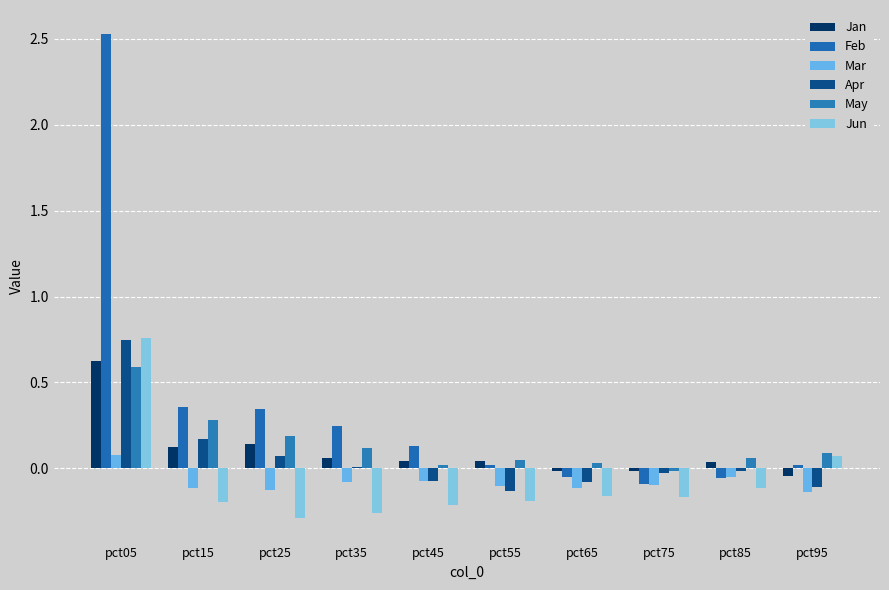

How many values in the Jan series exceed 0?

7